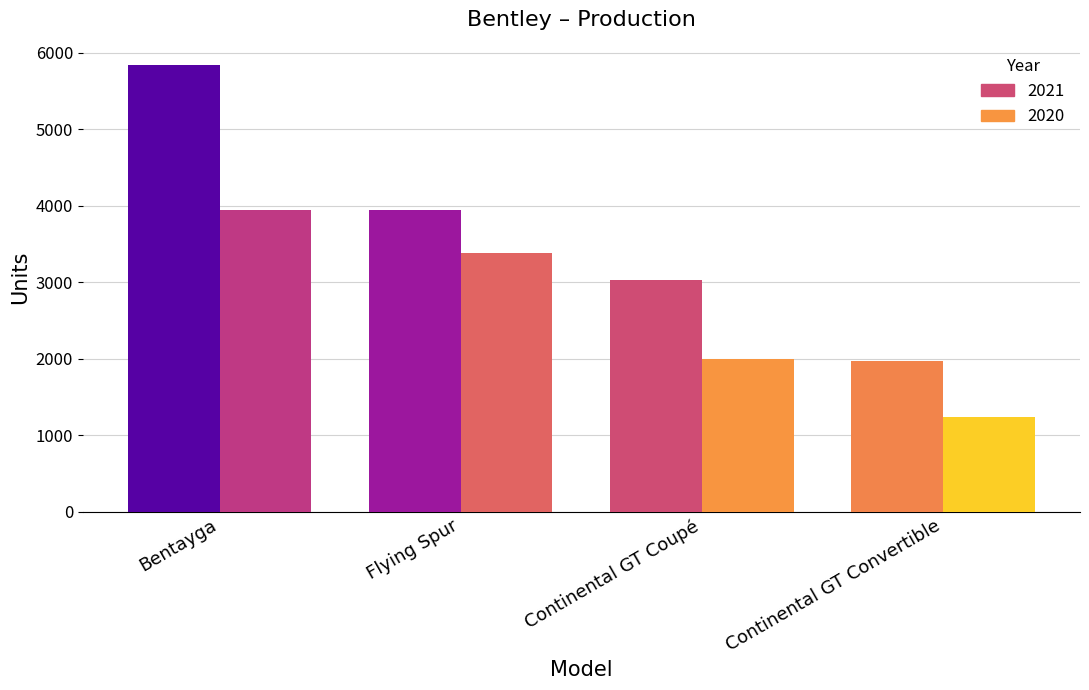

What is the label of the 1st bar from the right?

Continental GT Convertible